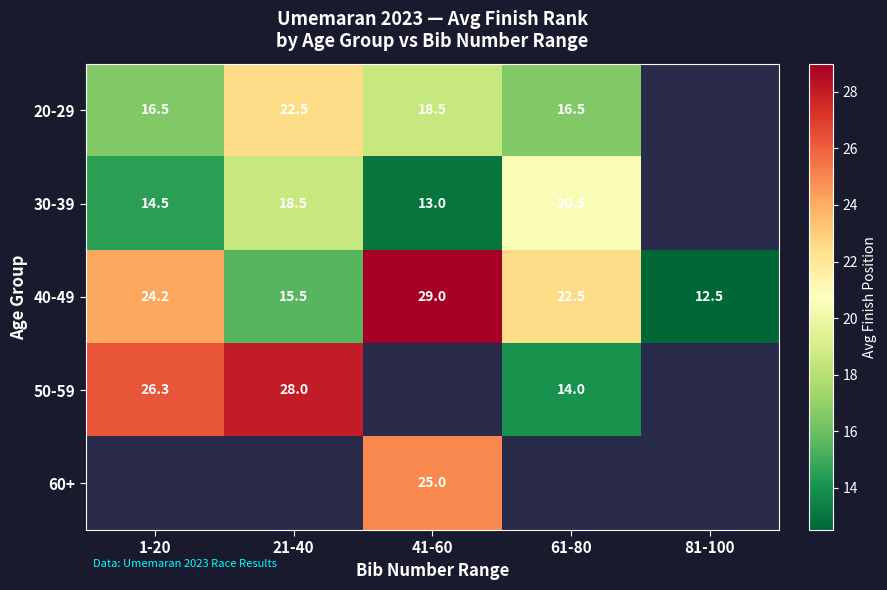

What is the sum of the 30-39 values at 1-20 and 21-40?

33.0